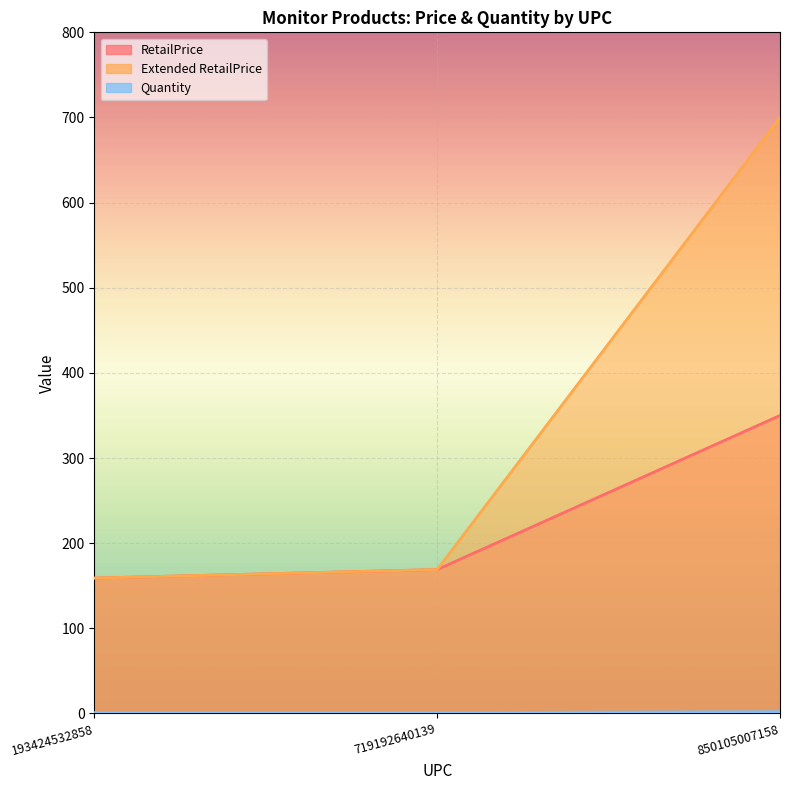

How many categories are shown in the chart?

3